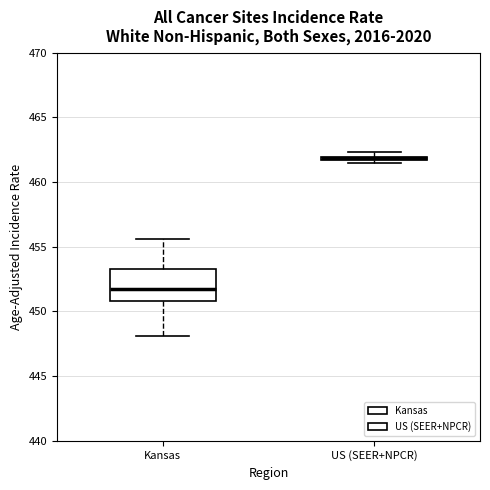

Which box is the tallest, from its lower edge to its upper edge?

Kansas